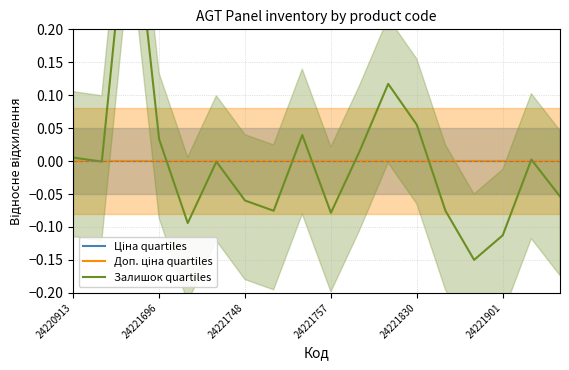

Which series ends up on top after the final intersection of Доп. ціна quartiles and Залишок quartiles?

Доп. ціна quartiles